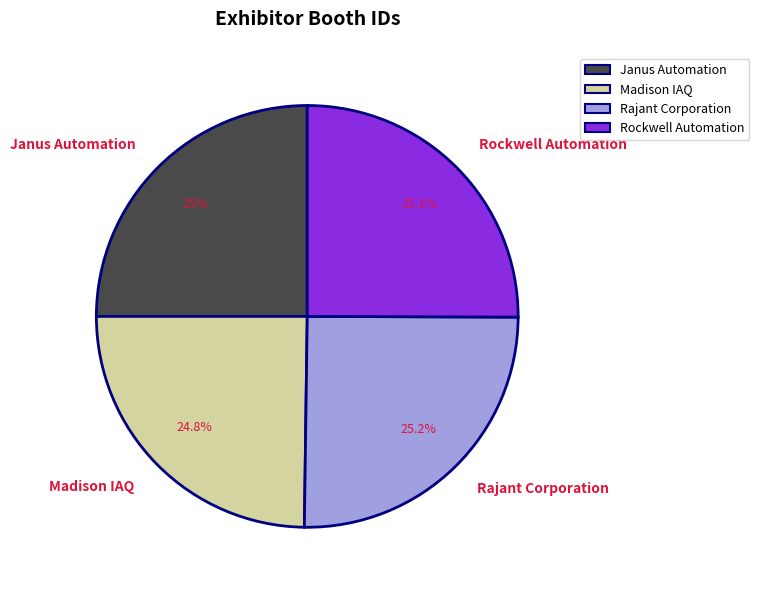

Is Janus Automation the majority of the pie?

No